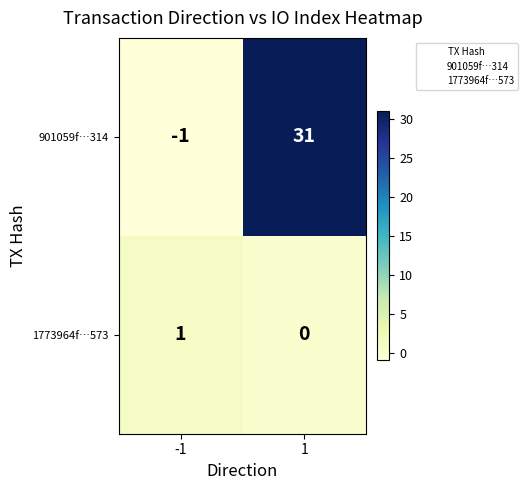

What is the total value across all series at 1?

31